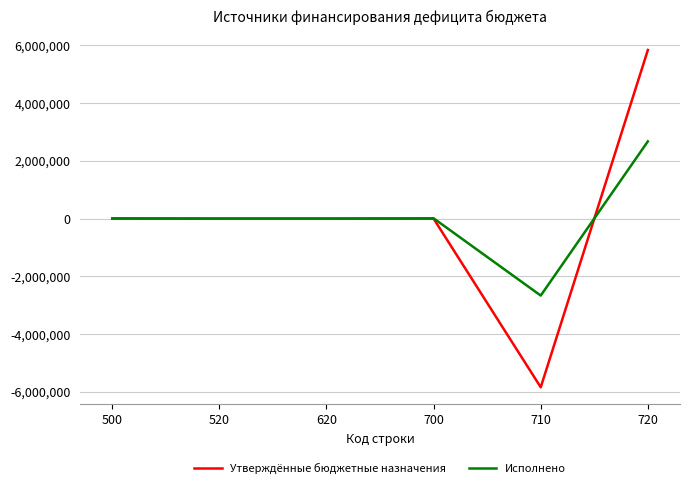

Count the number of categories in the chart.

6